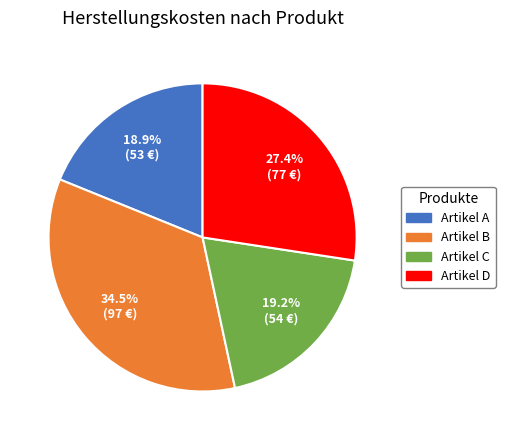

The Artikel D slice represents 40% of the pie. True or false?

False